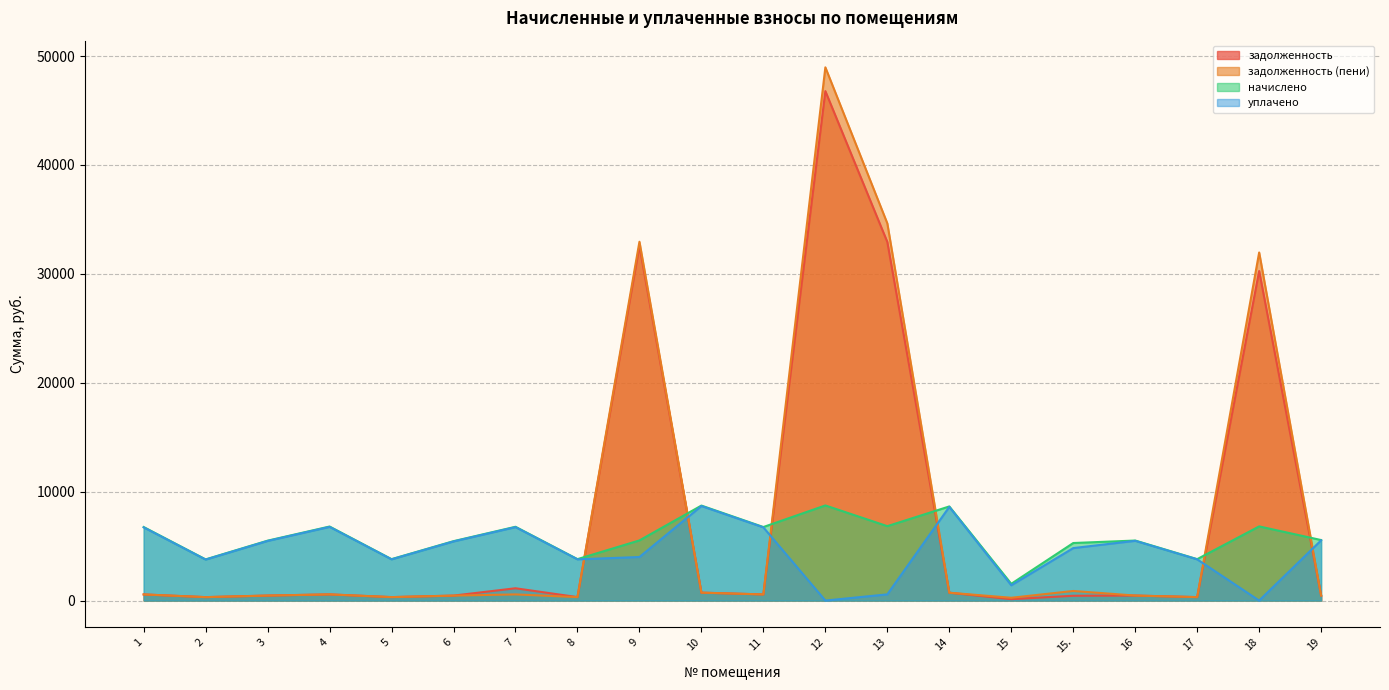

What is the sum of all начислено values?

116385.7